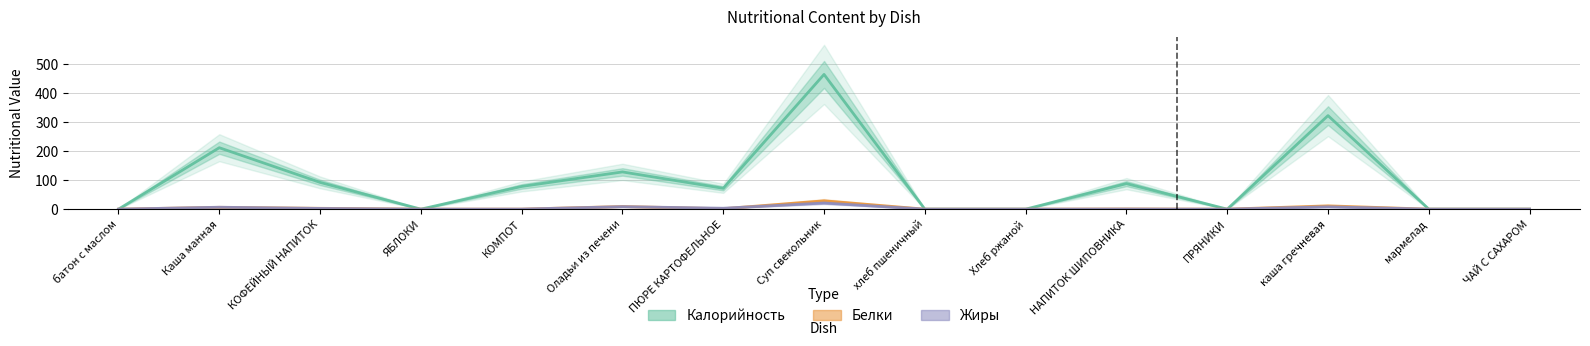

At НАПИТОК ШИПОВНИКА, list the series in order from largest to smallest.

Калорийность, Белки, Жиры